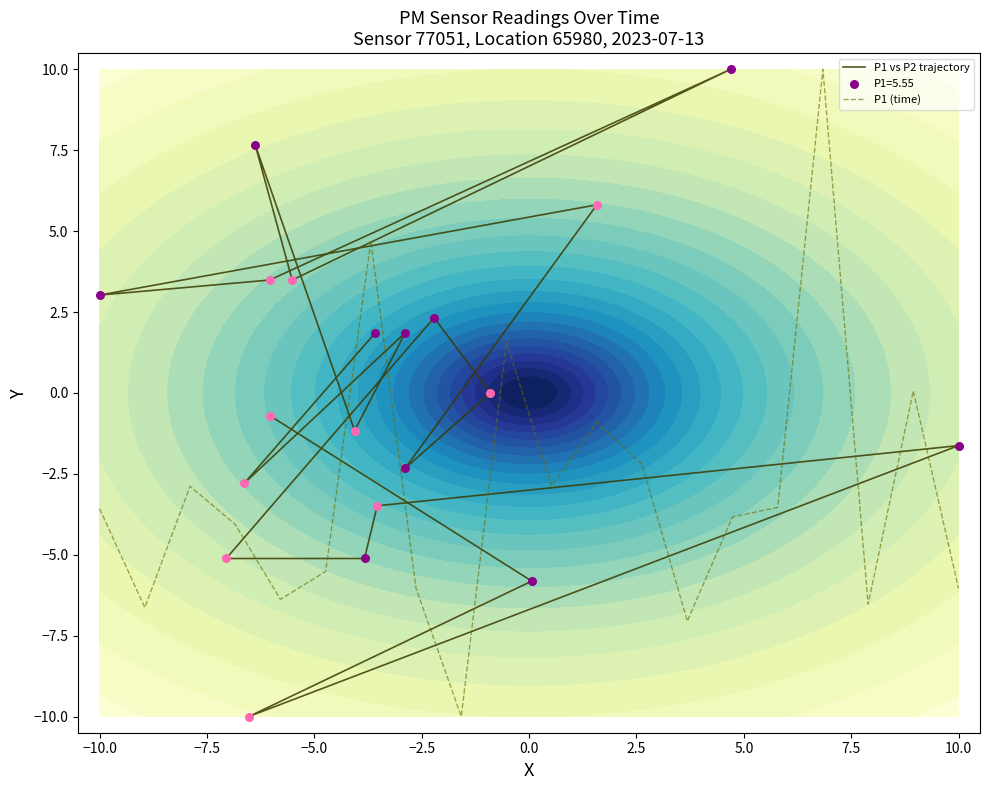

What is the lowest value of the P1 (time) series?

-10.0